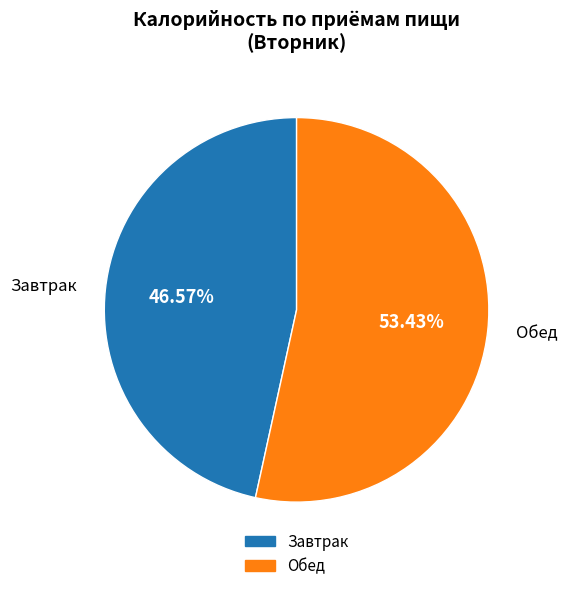

Is there any slice that represents more than half of the pie?

Yes